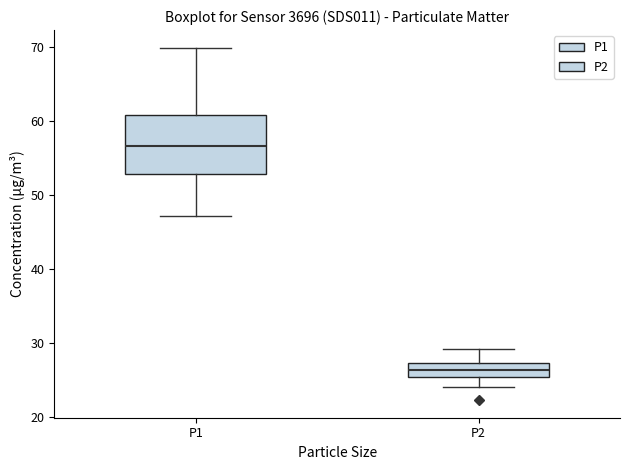

Which box is the tallest, from its lower edge to its upper edge?

P1